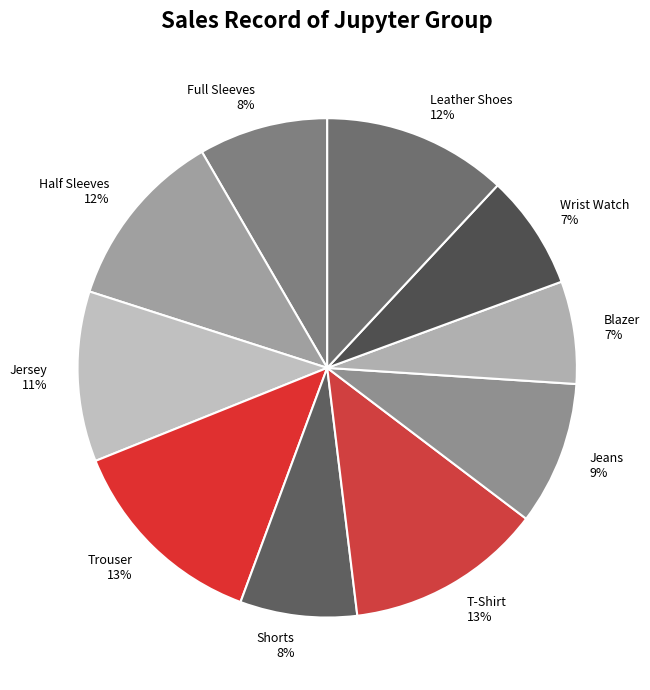

How many slices are in this pie chart?

10